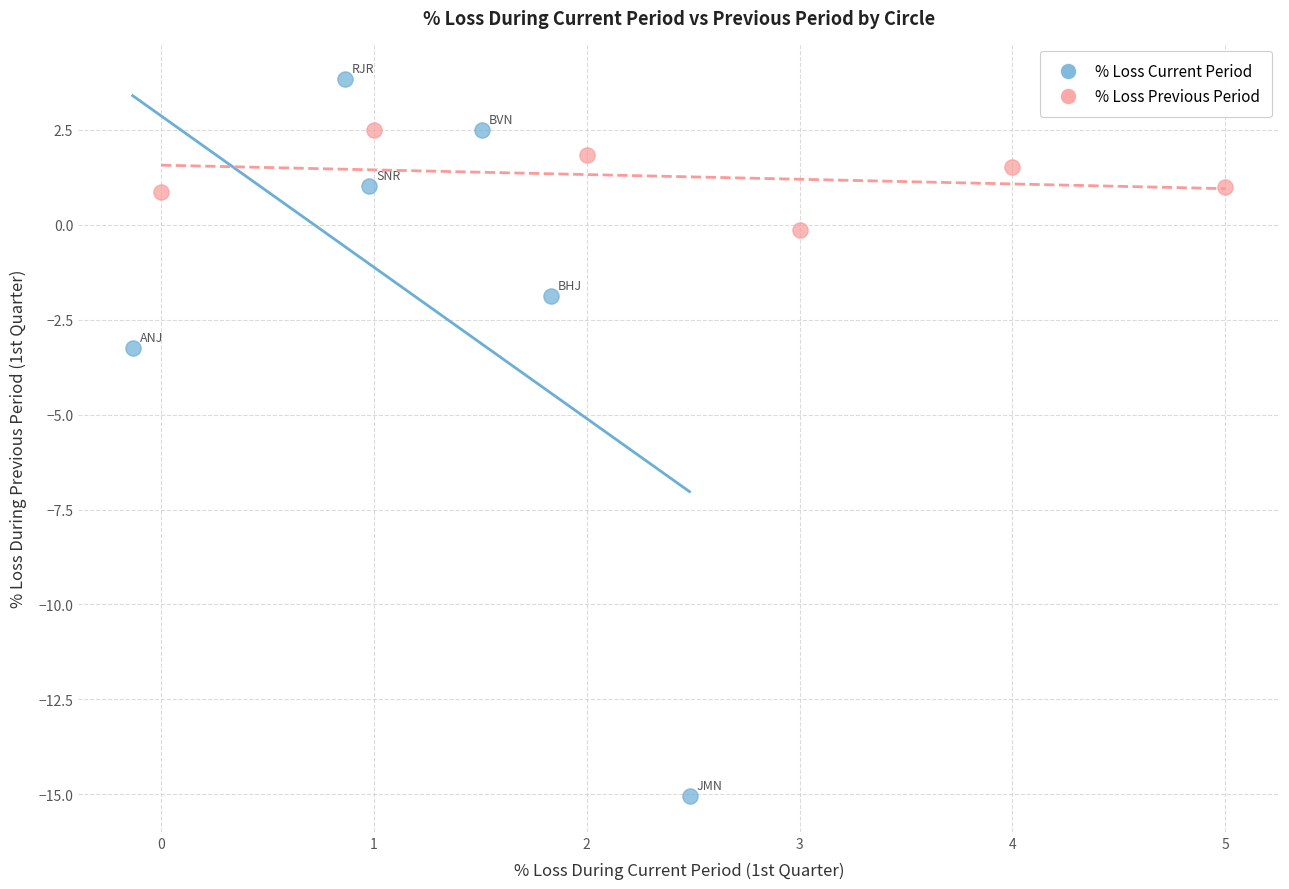

Which series contains the highest Y value?

% Loss Current Period